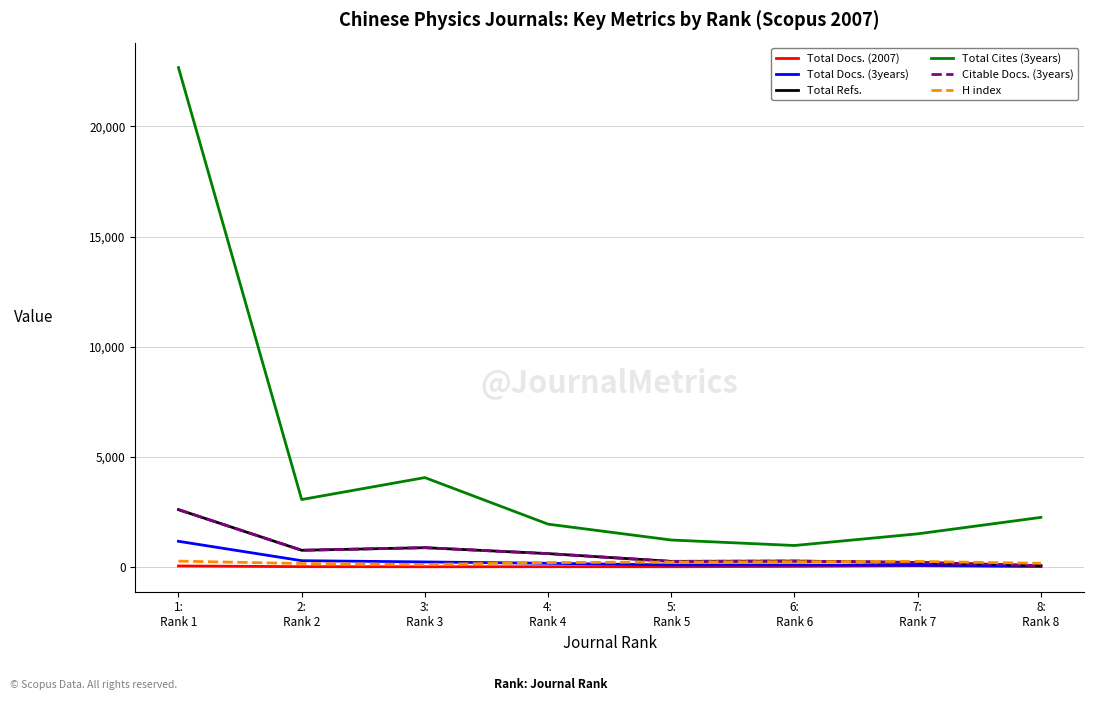

Rank the series by their maximum value, from highest to lowest.

Total Cites (3years), Total Refs., Citable Docs. (3years), Total Docs. (3years), H index, Total Docs. (2007)